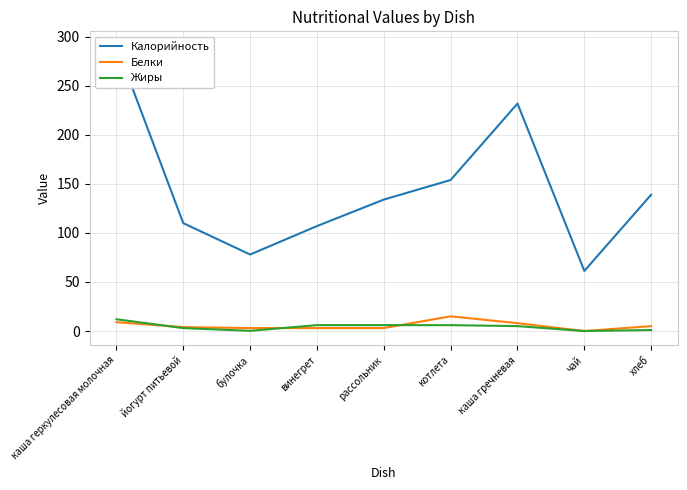

True or false: Калорийность has a value of 154.0 at котлета.

True